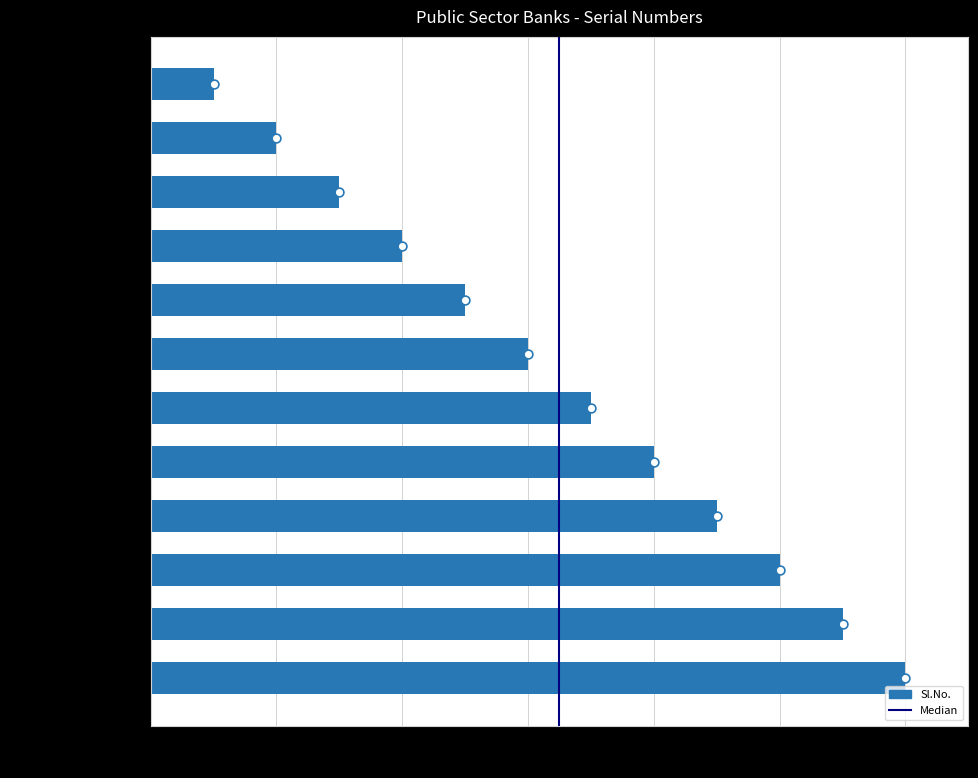

Approximately how many times larger is the value at INDIAN BANK compared to STATE BANK OF INDIA?

0.6